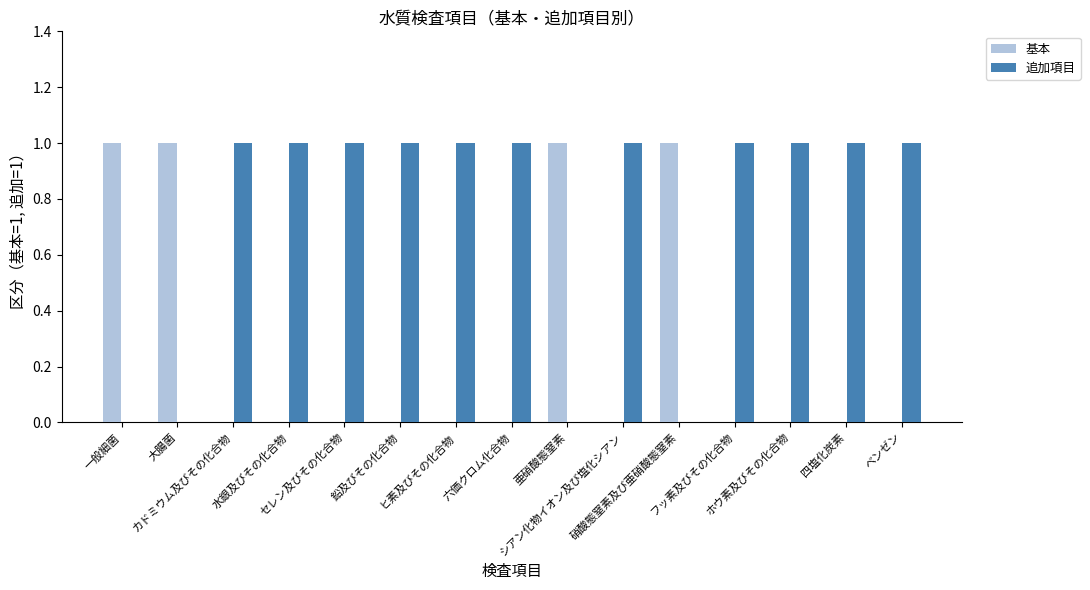

Which series has the largest total across all categories?

追加項目